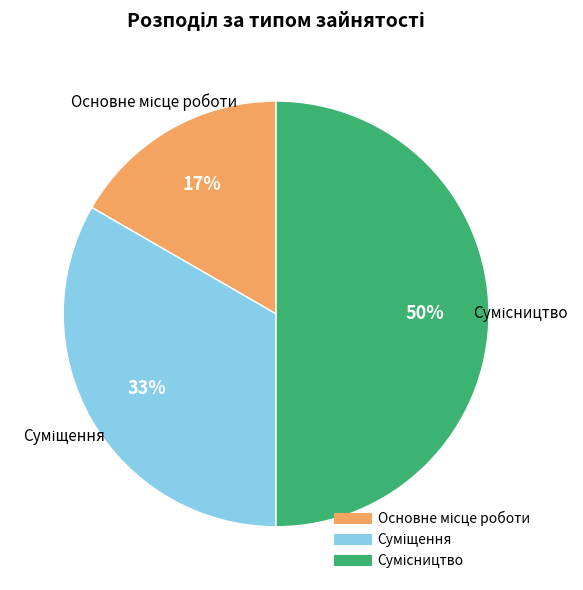

To the nearest percent, what is the average slice percentage?

33%